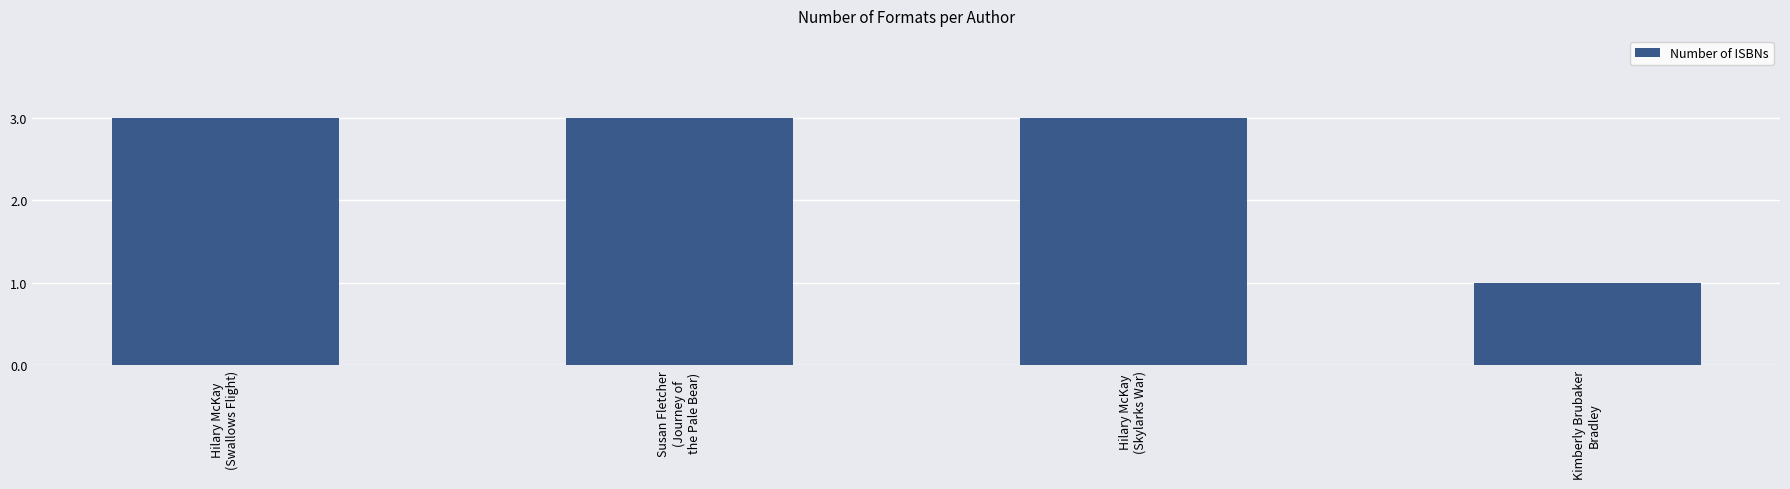

What is the minimum value shown in the chart?

1